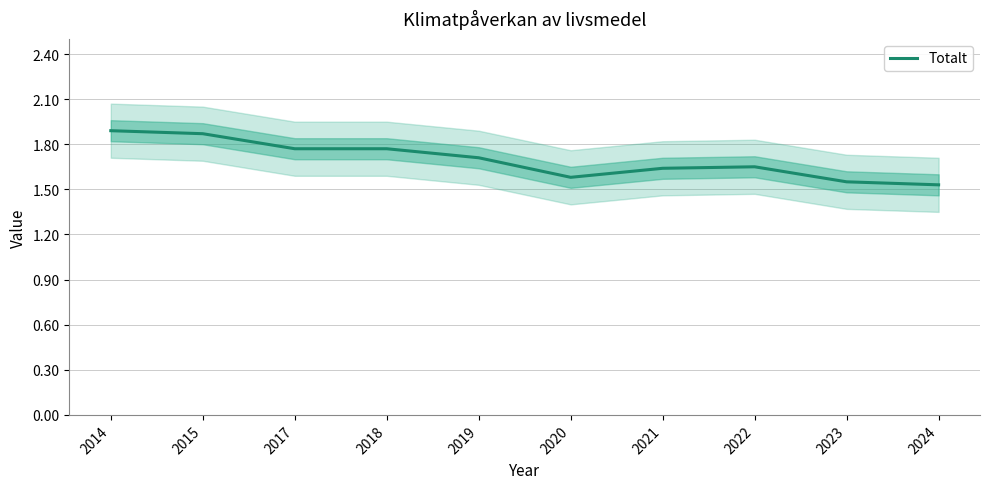

How many data points does each series have?

10